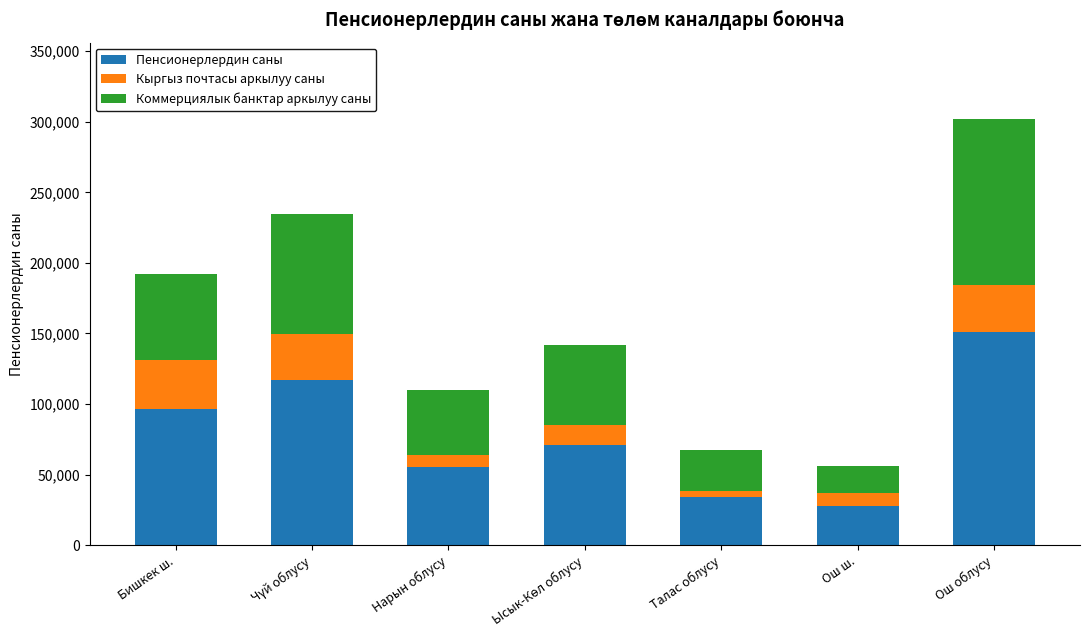

Are the bars horizontal?

No